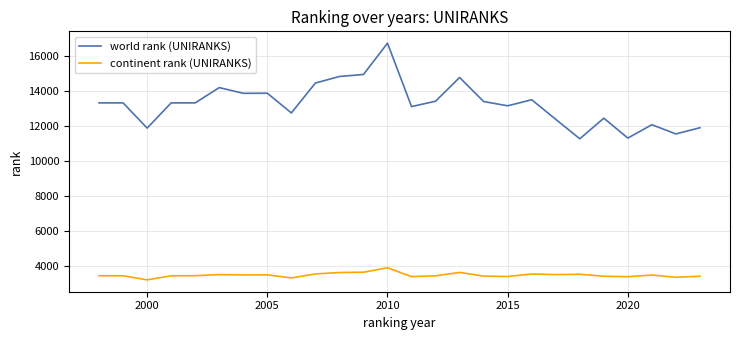

Which series has the largest range (max minus min)?

world rank (UNIRANKS)